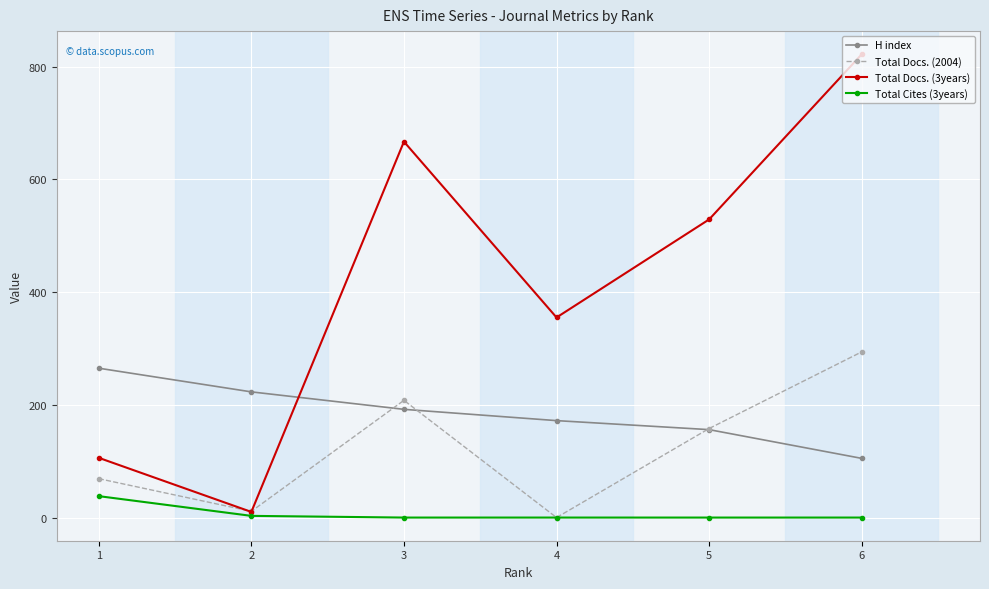

Is it true that Total Docs. (2004) equals 69 at 1?

True